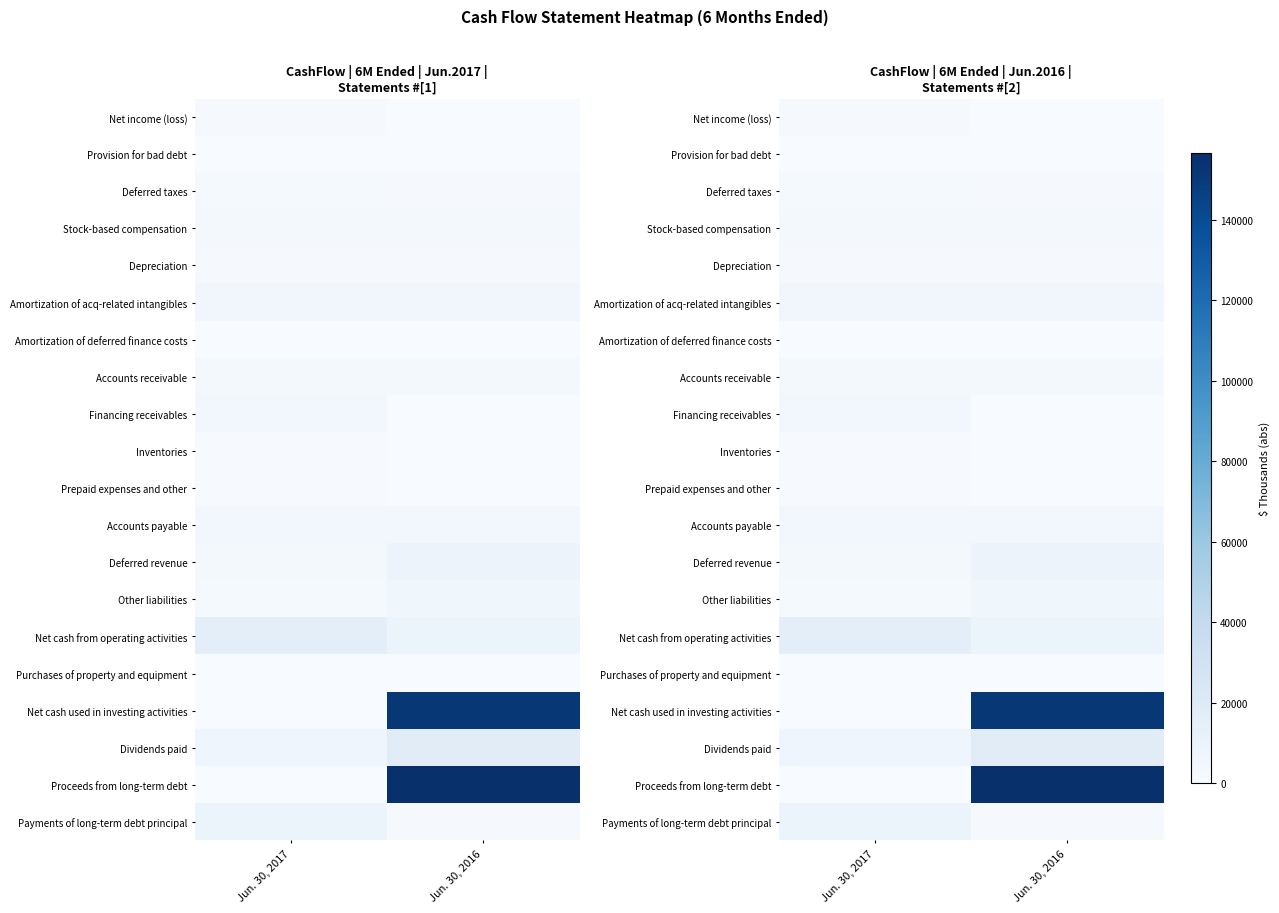

List the series in order of their peak value, highest first.

Proceeds from long-term debt, Net cash used in investing activities, Dividends paid, Net cash from operating activities, Payments of long-term debt principal, Deferred revenue, Other liabilities, Amortization of acq-related intangibles, Accounts payable, Financing receivables, Accounts receivable, Stock-based compensation, Deferred taxes, Net income (loss), Depreciation, Prepaid expenses and other, Inventories, Provision for bad debt, Purchases of property and equipment, Amortization of deferred finance costs